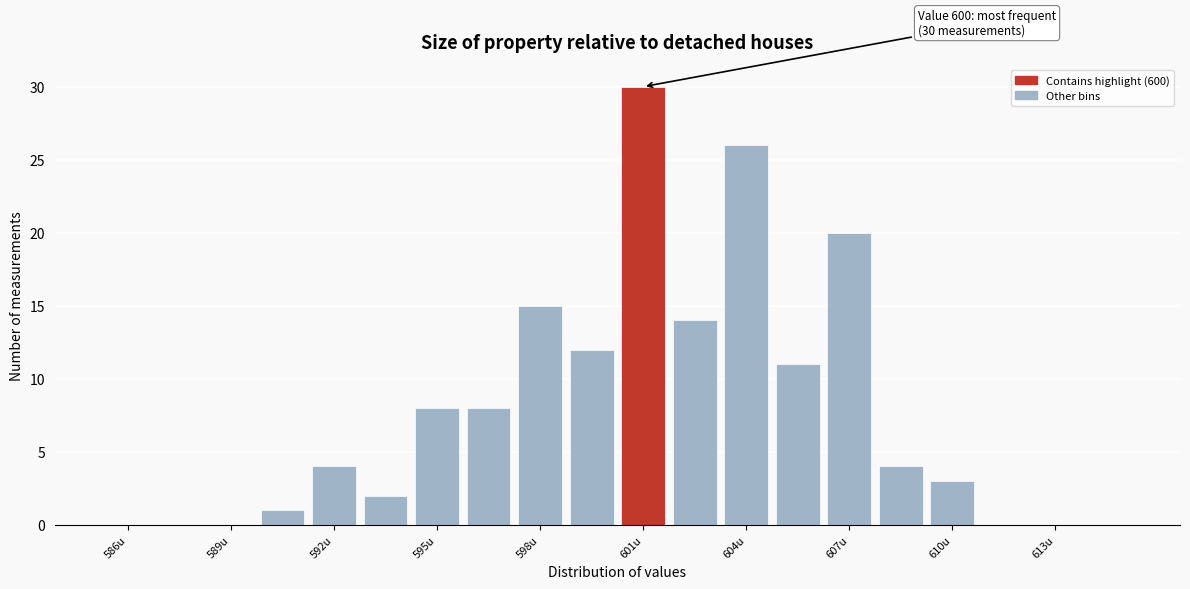

Around what value on the x-axis is the tallest bar? Give the approximate position of its centre, as read against the axis.

601.0